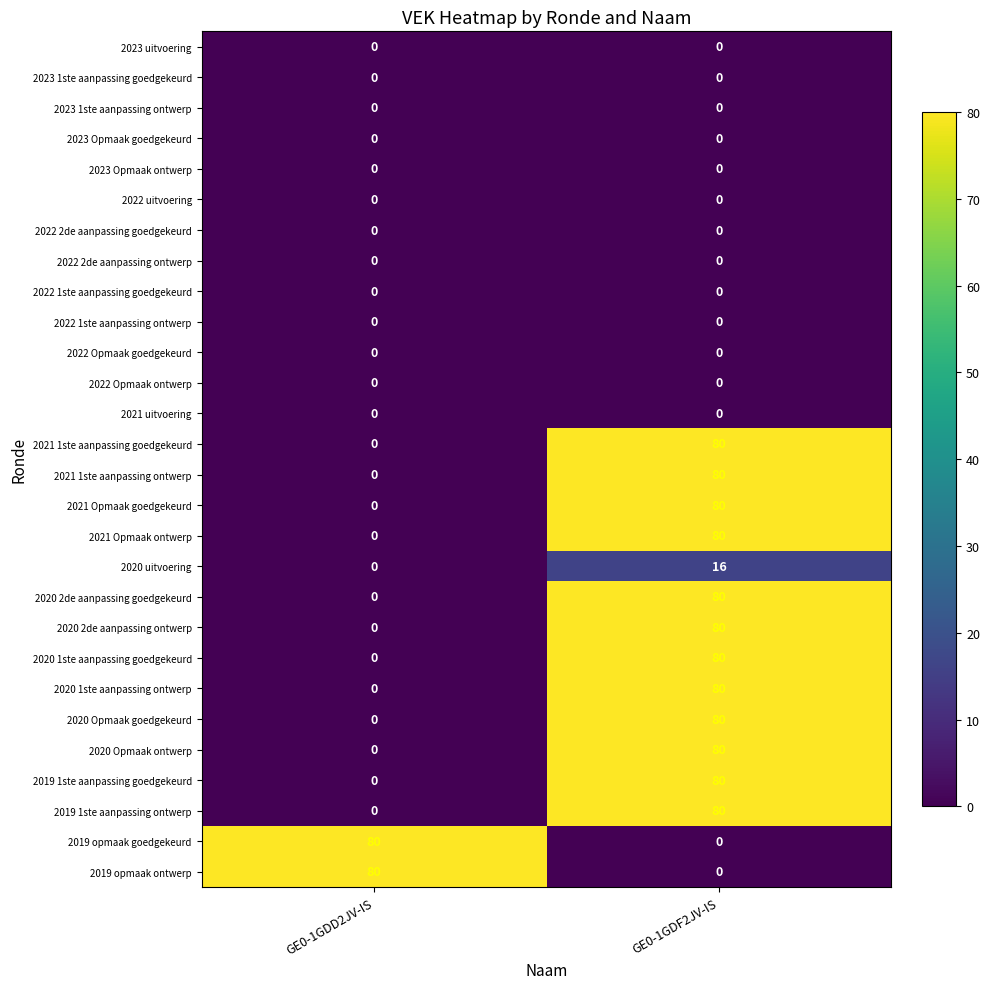

Is the value of 2020 2de aanpassing goedgekeurd at GE0-1GDF2JV-IS greater than the value of 2022 uitvoering at GE0-1GDD2JV-IS?

Yes